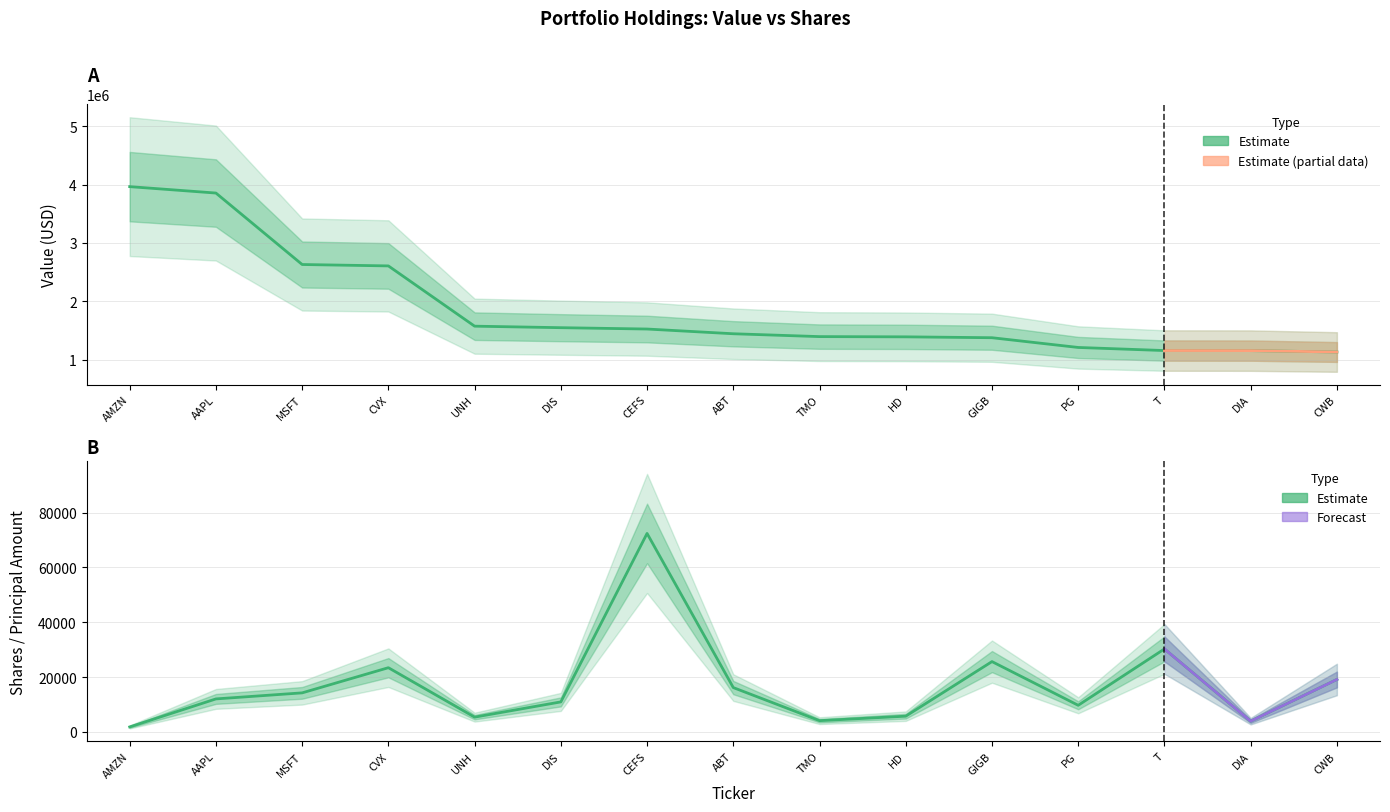

The Shares or principal amount series shows 14267 at MSFT. True or false?

True